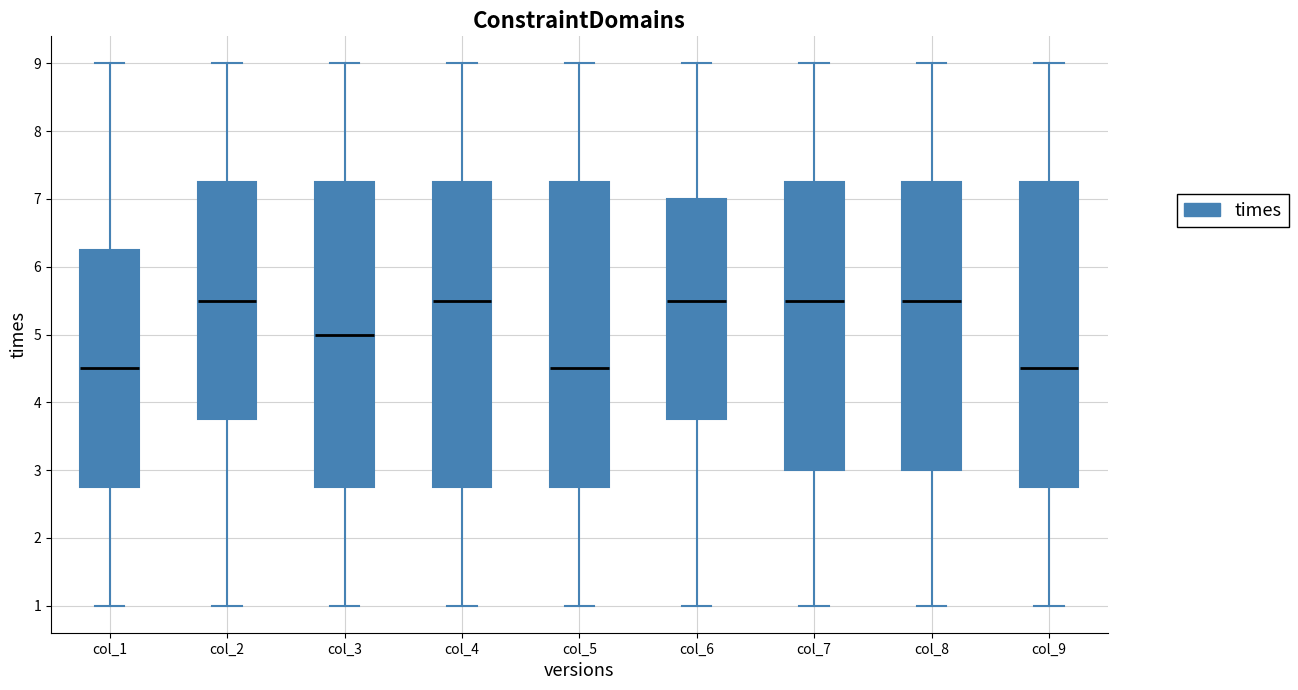

Reading left to right, read every box against the y-axis: the position of its median line, the range the box covers, and the ends of its whiskers. The values are not printed on the chart, so give them approximately, as read against the axis.

col_1: median 4.5, box 2.8 to 6.3, whiskers 1.0 to 9.0
col_2: median 5.5, box 3.8 to 7.3, whiskers 1.0 to 9.0
col_3: median 5.0, box 2.8 to 7.3, whiskers 1.0 to 9.0
col_4: median 5.5, box 2.8 to 7.3, whiskers 1.0 to 9.0
col_5: median 4.5, box 2.8 to 7.3, whiskers 1.0 to 9.0
col_6: median 5.5, box 3.8 to 7.0, whiskers 1.0 to 9.0
col_7: median 5.5, box 3.0 to 7.3, whiskers 1.0 to 9.0
col_8: median 5.5, box 3.0 to 7.3, whiskers 1.0 to 9.0
col_9: median 4.5, box 2.8 to 7.3, whiskers 1.0 to 9.0